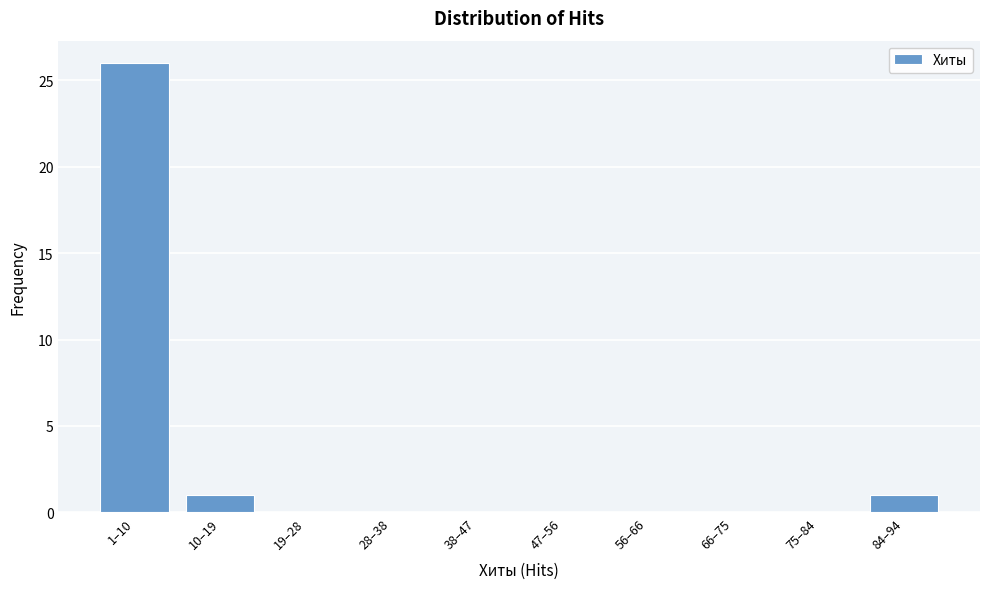

Reading left to right, transcribe all the data shown in this chart.

1–10=26	10–19=1	19–28=0	28–38=0	38–47=0	47–56=0	56–66=0	66–75=0	75–84=0	84–94=1